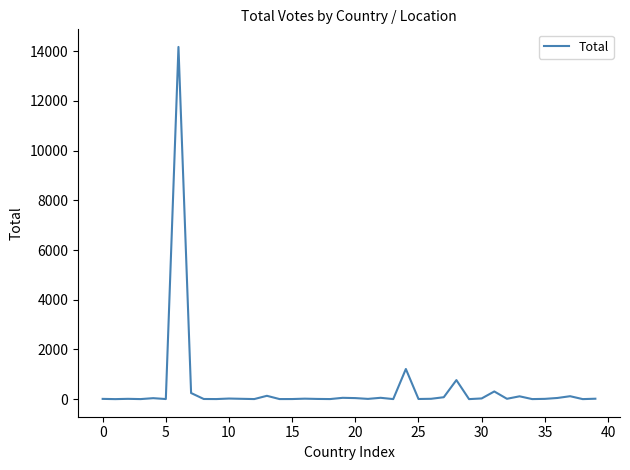

What is the difference between the maximum and minimum values?

14173